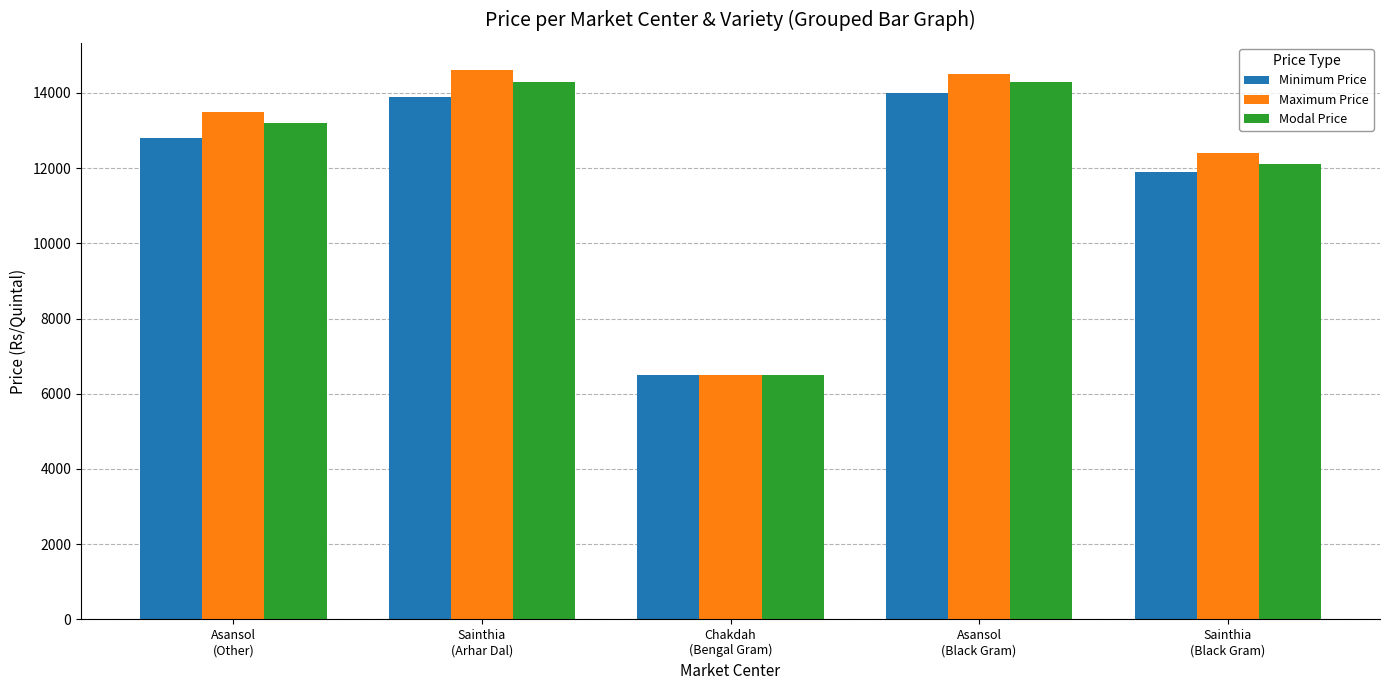

Where is Modal Price nearest to the value 10400?

Sainthia
(Black Gram)